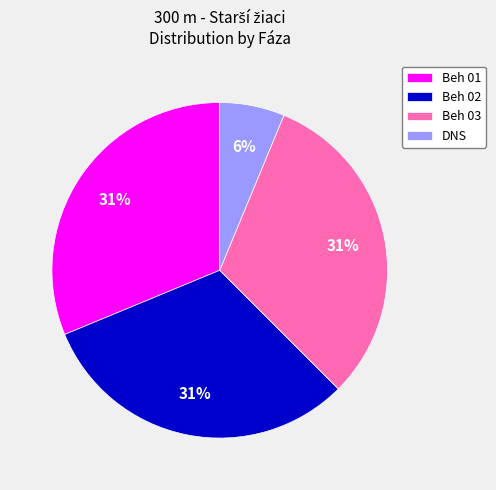

Do DNS and Beh 03 together represent more than half of the pie?

No